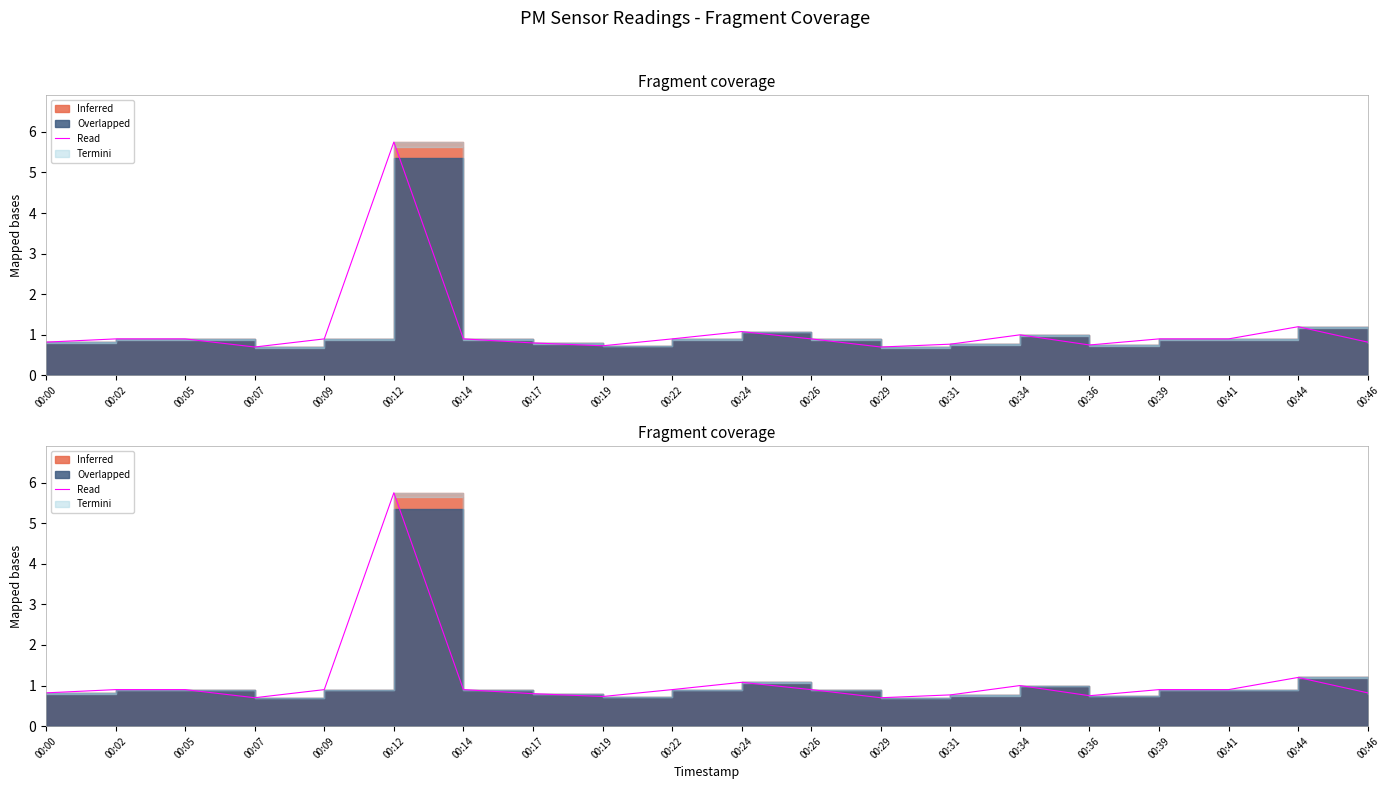

What is the smallest value displayed?

0.7